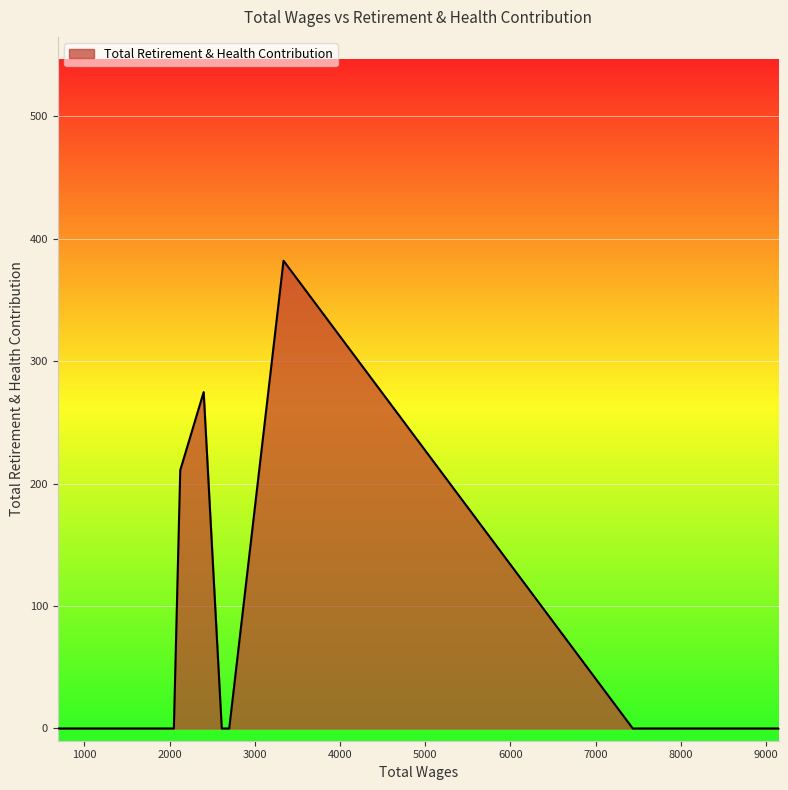

What is the difference between the maximum and minimum values?

381.9